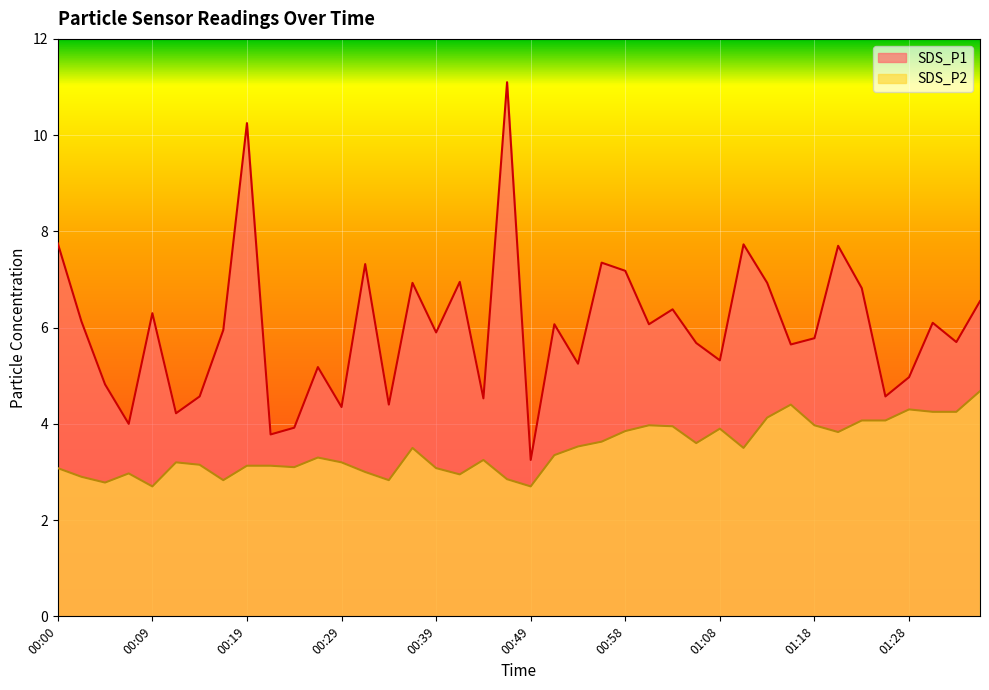

Which category has the highest value in the SDS_P1 series?

00:46